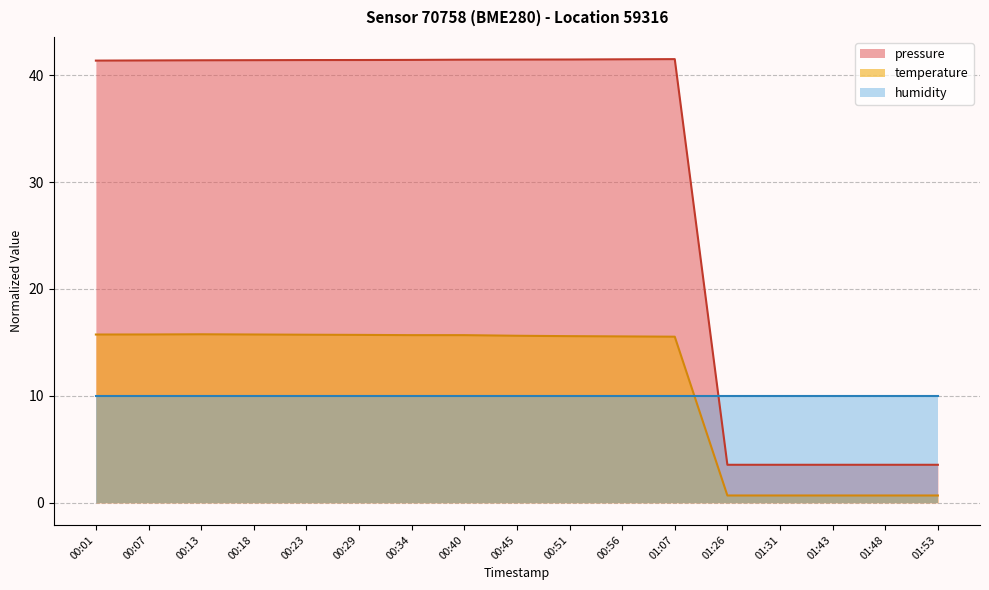

What is the maximum value shown in the chart?

41.5